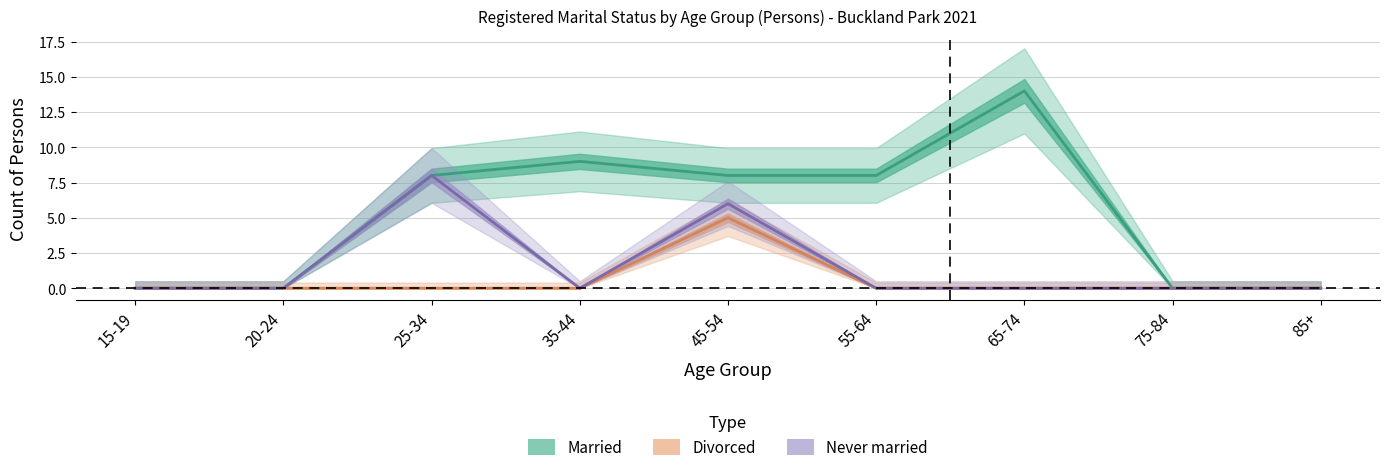

List the series in order of their peak value, highest first.

Married, Never married, Divorced